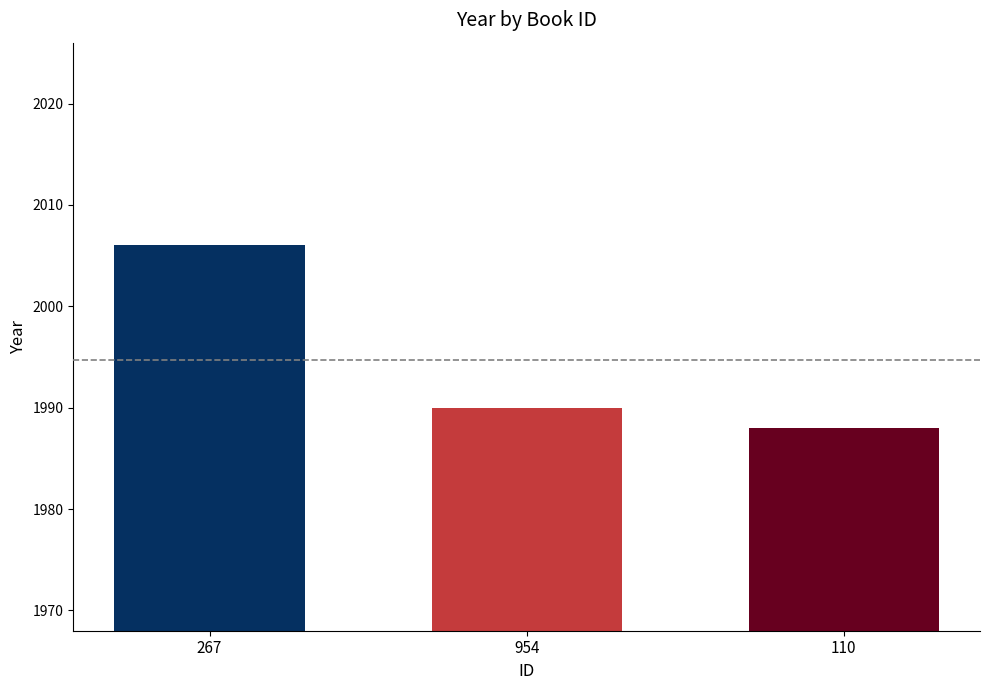

Read the value at 267.

2006